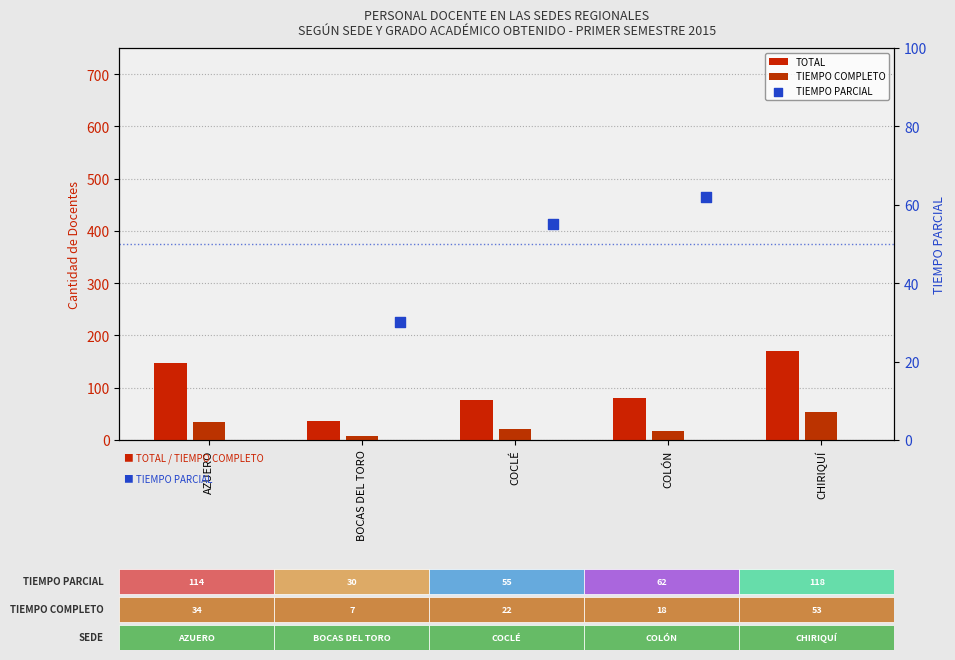

What are all the series names shown in the legend?

TOTAL, TIEMPO COMPLETO, TIEMPO PARCIAL